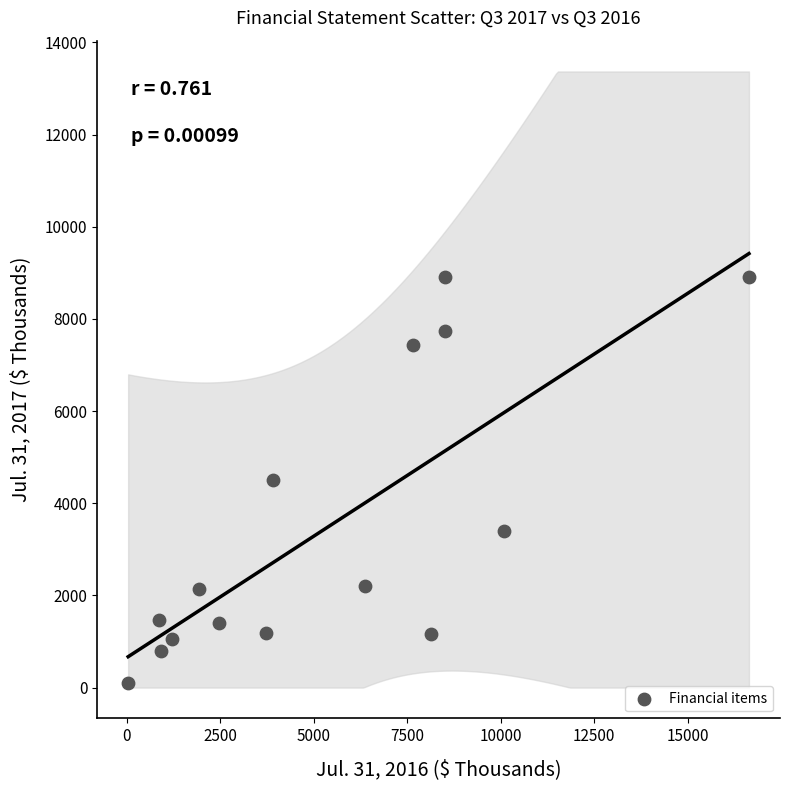

What is the range of Y values (max minus min)?

8818